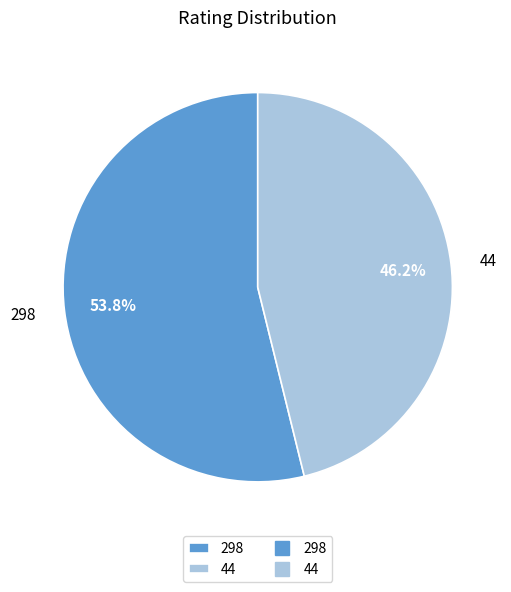

True or false: 44 accounts for 60% of the total.

False